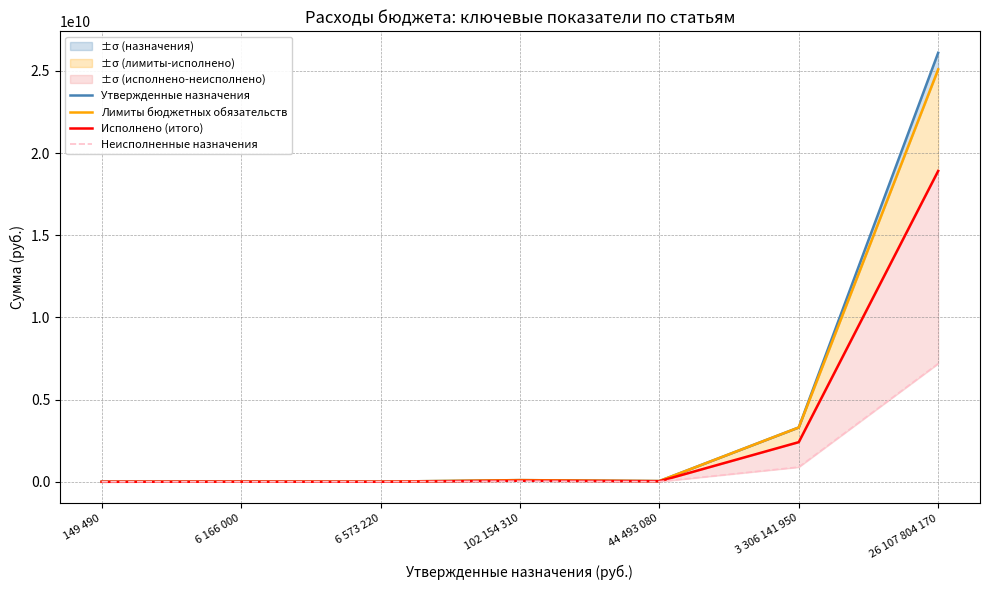

True or false: Неисполненные назначения and Утвержденные назначения intersect in this chart.

False